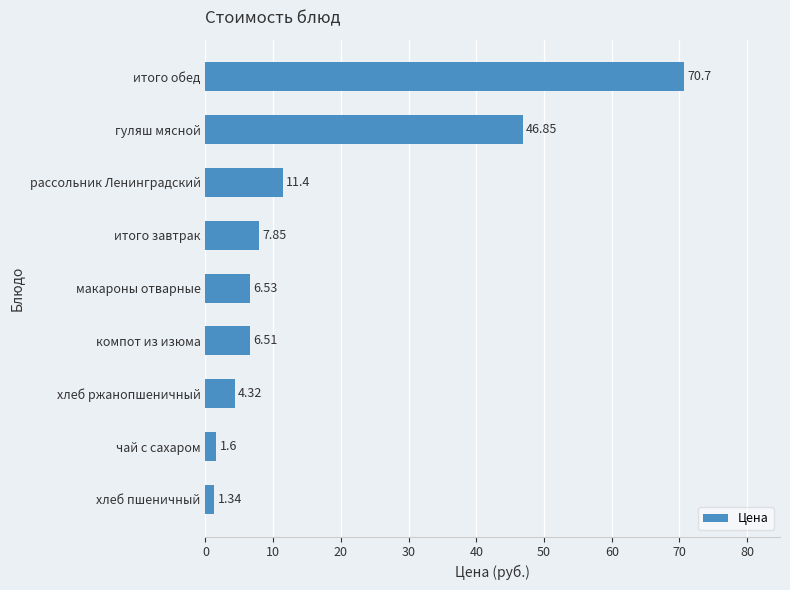

What is the sum of all values?

157.1